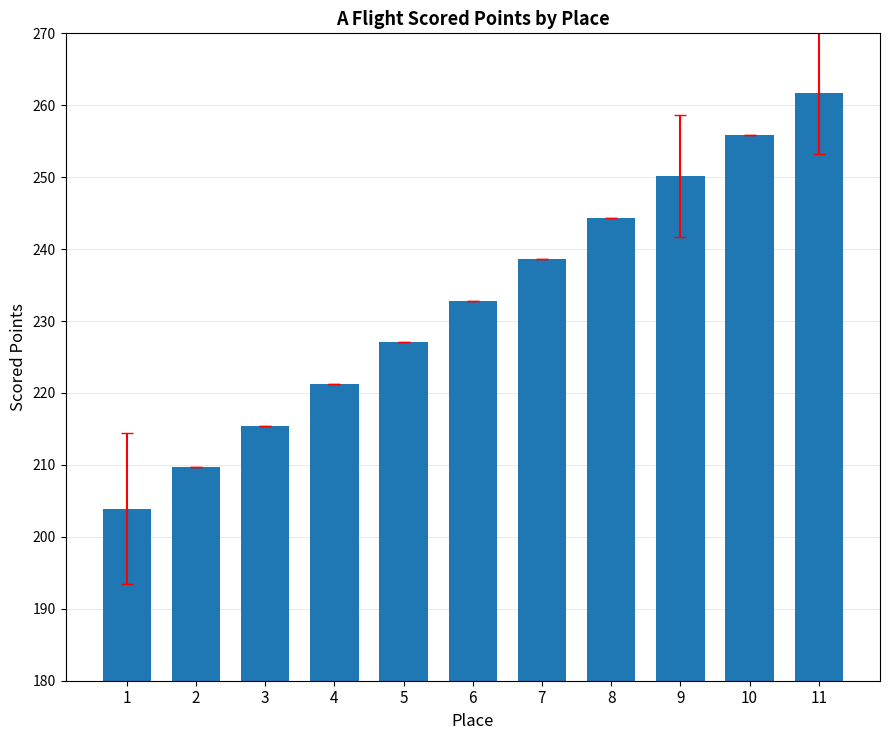

The value at 4 is 104.5. True or false?

False